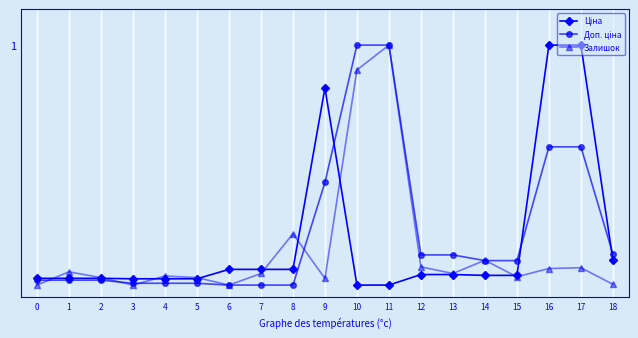

Between 10 and 16, which is larger?

16